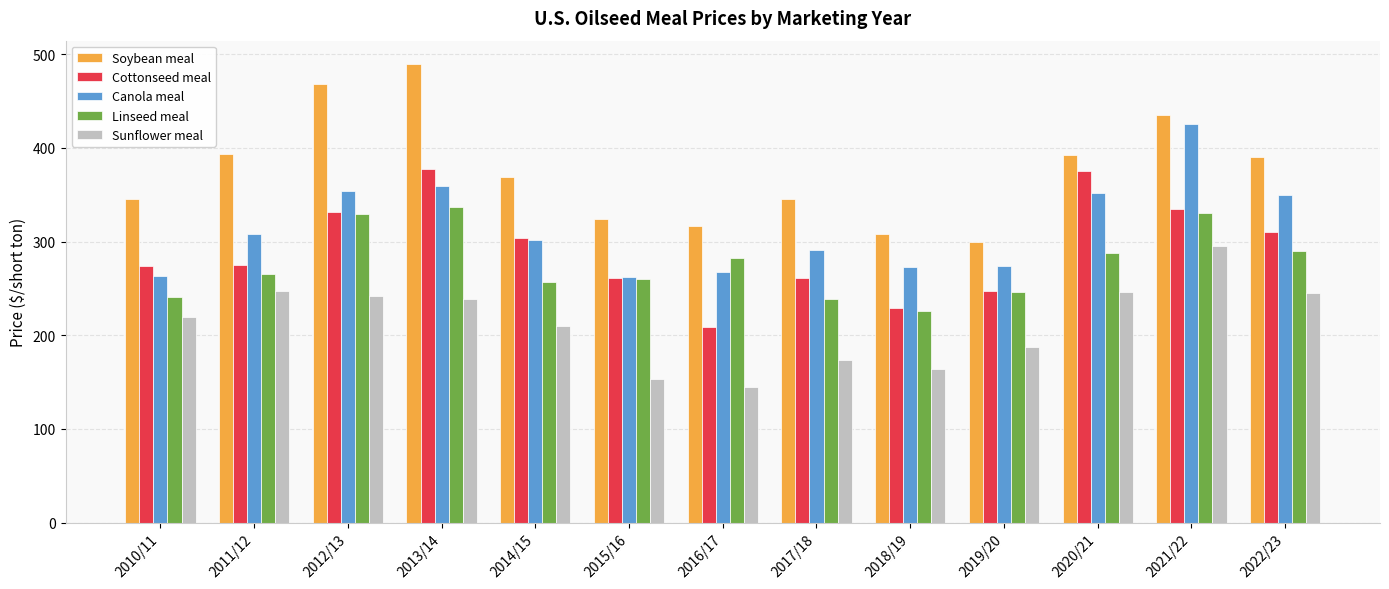

What value does the Sunflower meal series have at 2015/16?

153.2